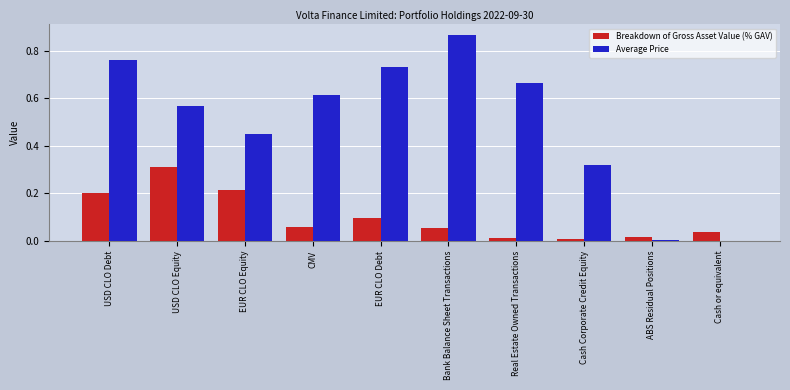

What is the sum of all Breakdown of Gross Asset Value (% GAV) values?

1.0